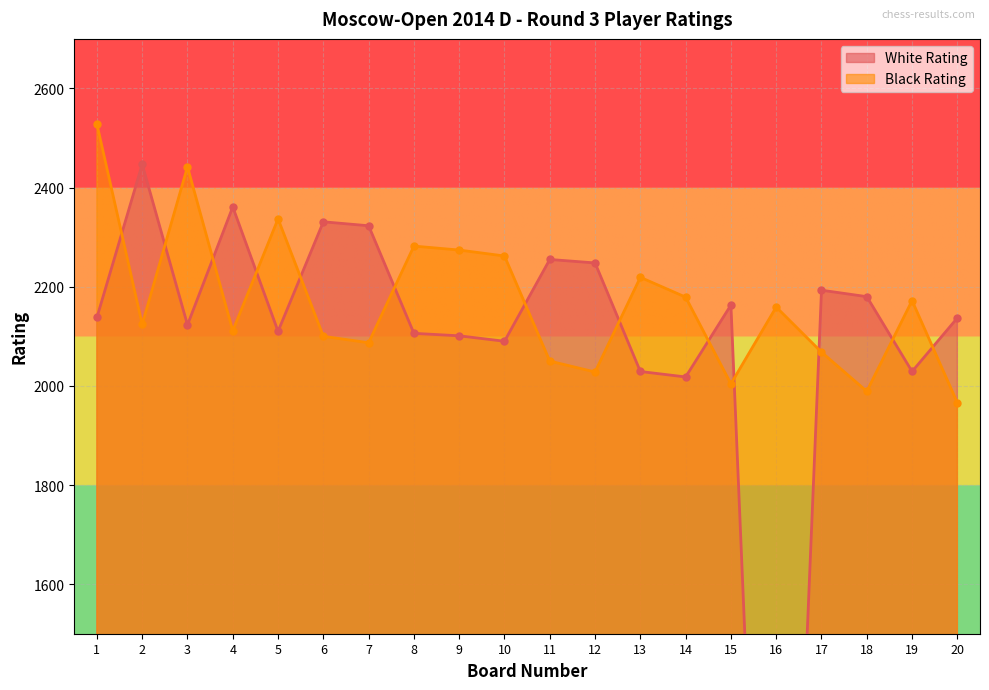

What is the total value across all series at 15?

4167